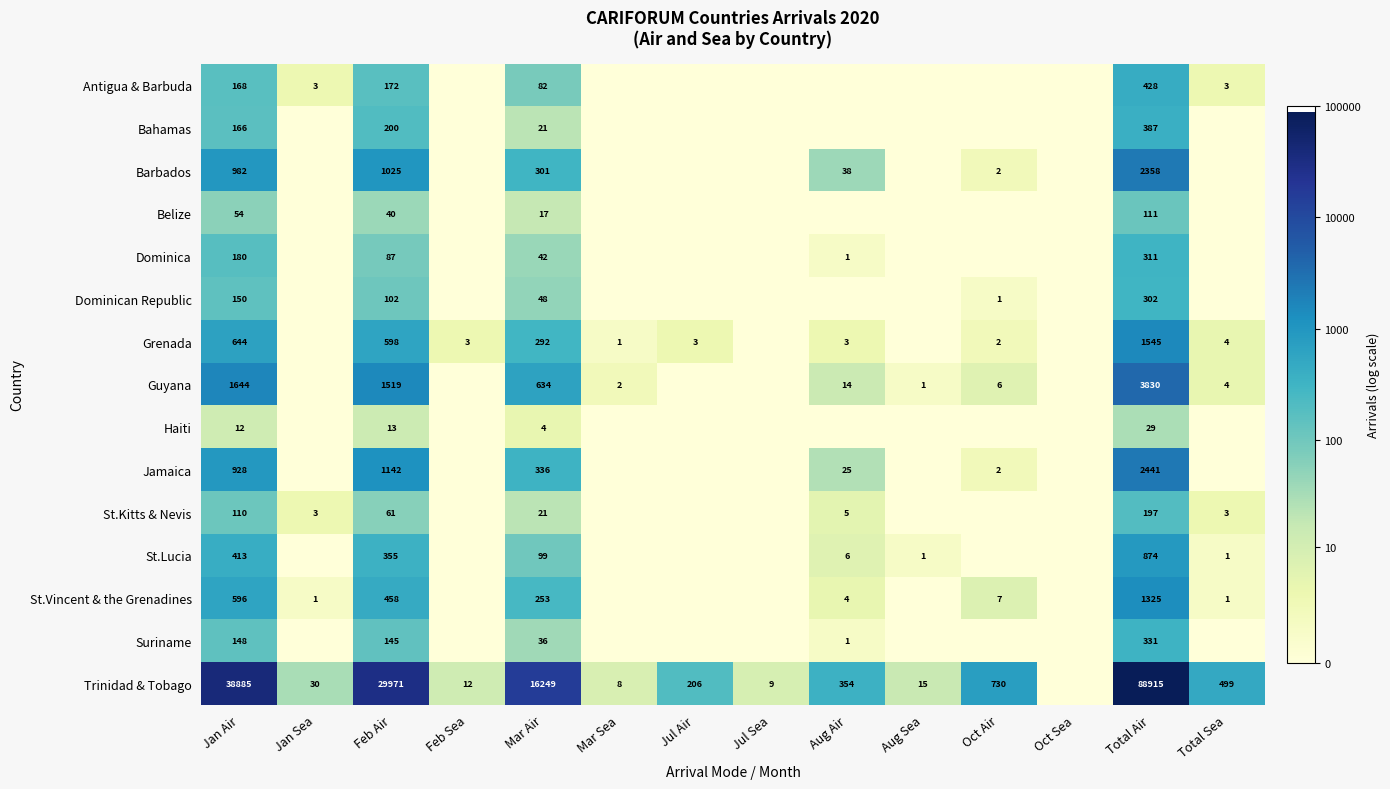

Rank the series at Total Air from highest to lowest value.

Trinidad & Tobago, Guyana, Jamaica, Barbados, Grenada, St.Vincent & the Grenadines, St.Lucia, Antigua & Barbuda, Bahamas, Suriname, Dominica, Dominican Republic, St.Kitts & Nevis, Belize, Haiti